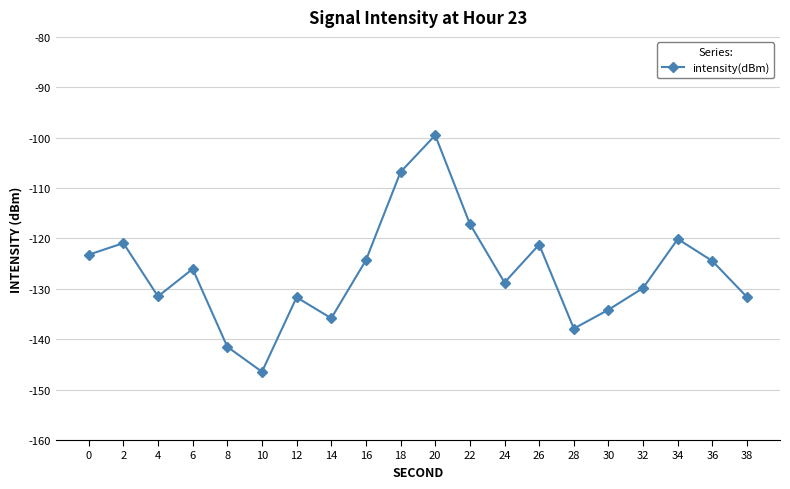

What is the value of the 3rd point from the left?

-131.5